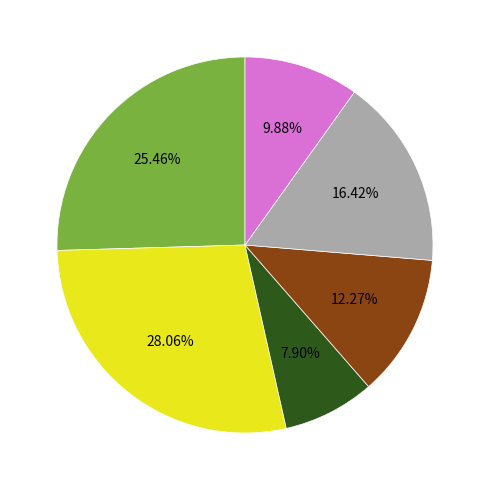

Is there any slice that represents more than half of the pie?

No